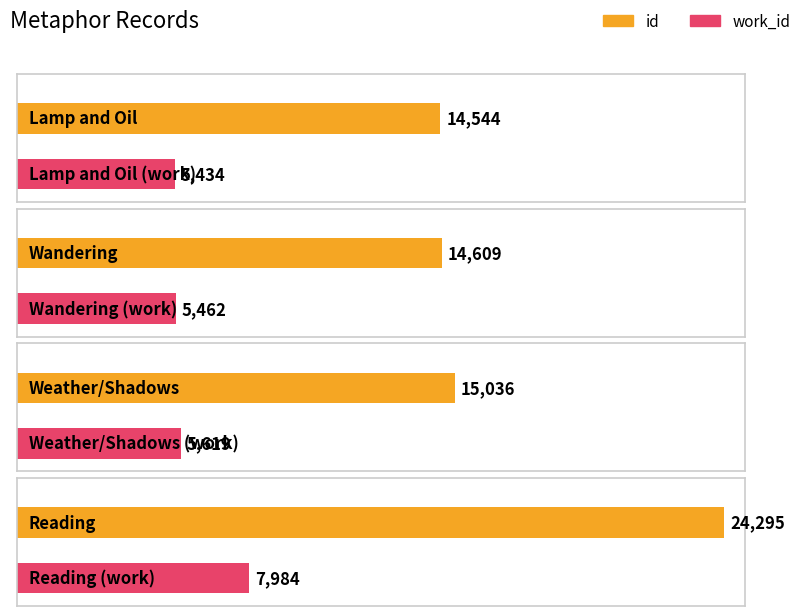

How many data points in id are above 15036?

1